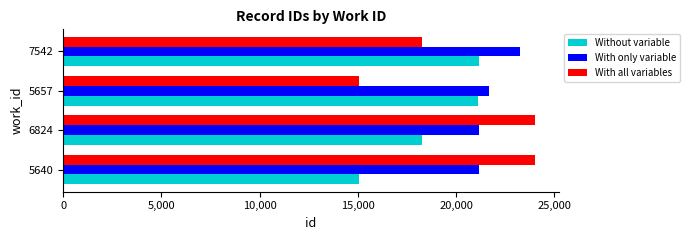

What is the maximum value for With only variable?

23258